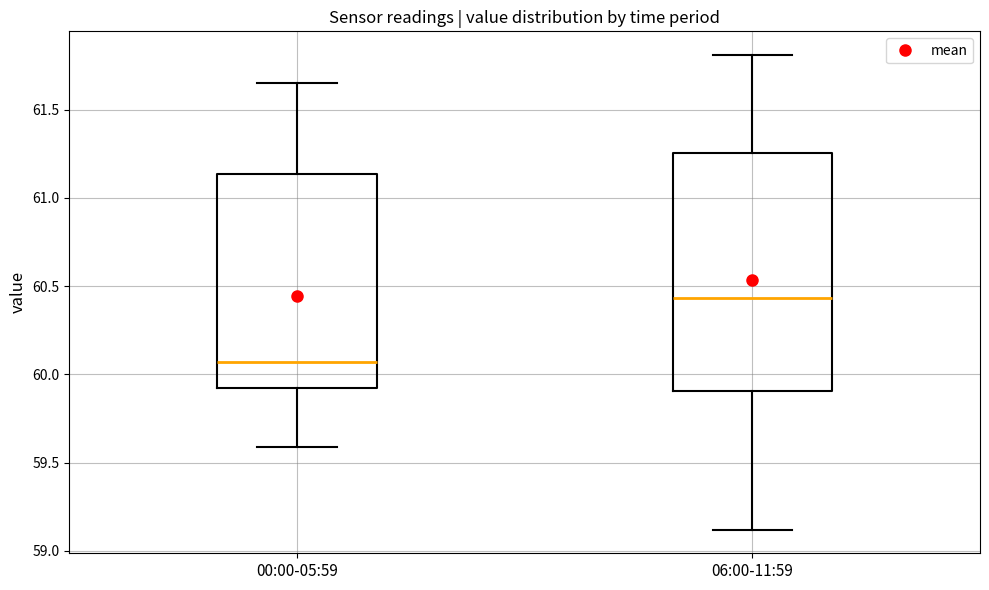

Where is the lower edge of the box for 06:00-11:59 on the y-axis? The values are not printed on the chart, so give them approximately, as read against the axis.

59.90